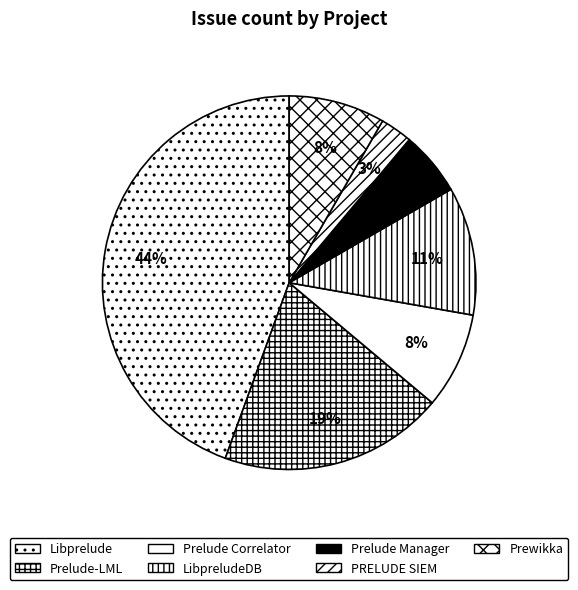

To the nearest percent, what percentage of the pie is LibpreludeDB?

11%